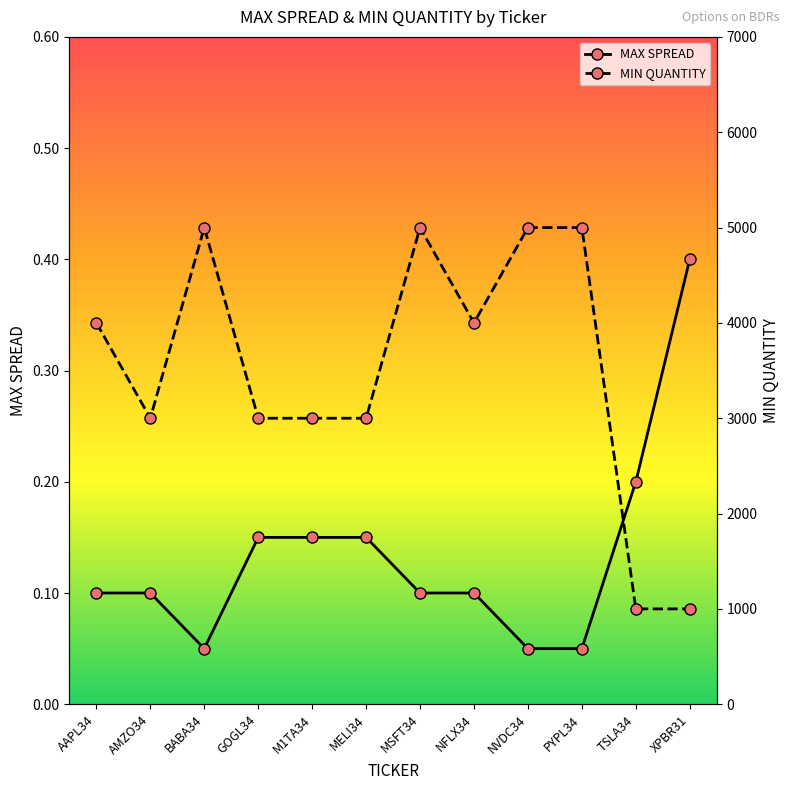

What are all the series names shown in the legend?

MAX SPREAD, MIN QUANTITY